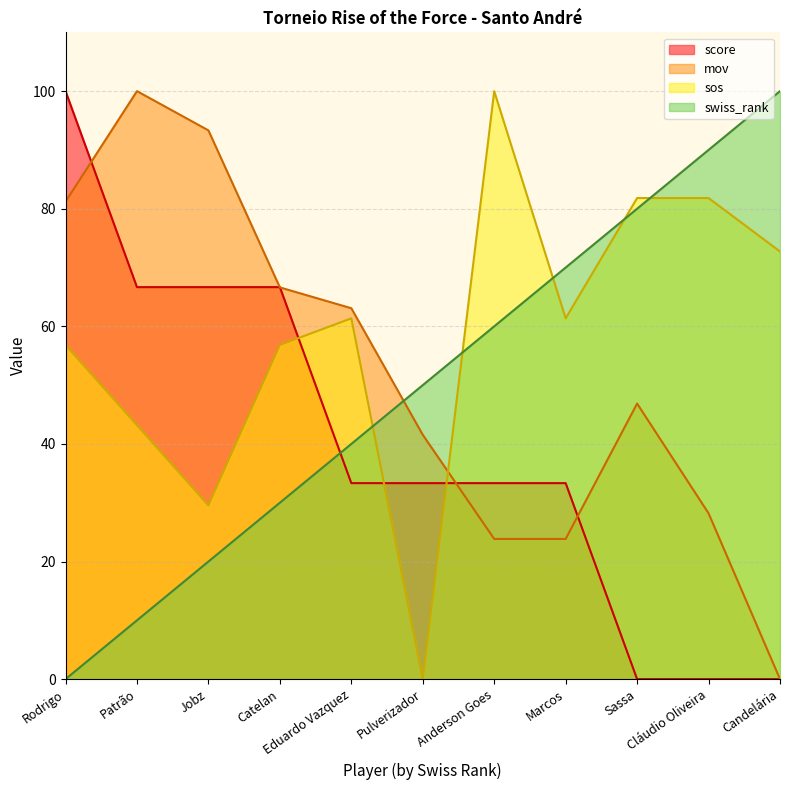

Which series ends up on top after the final intersection of mov and swiss_rank?

swiss_rank